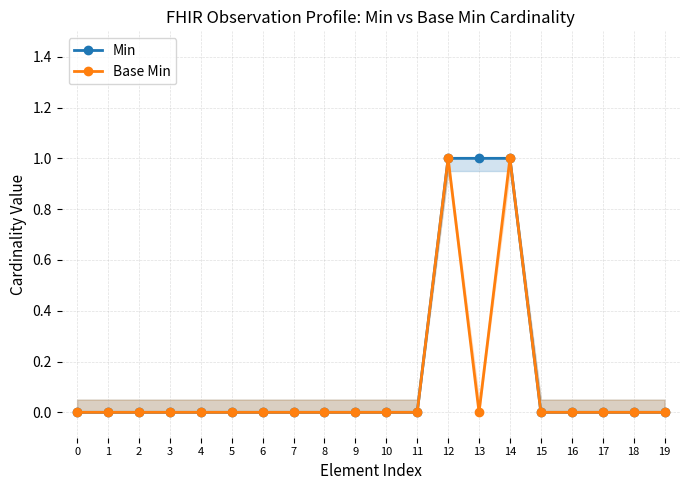

The Base Min series shows -1 at 4. True or false?

False